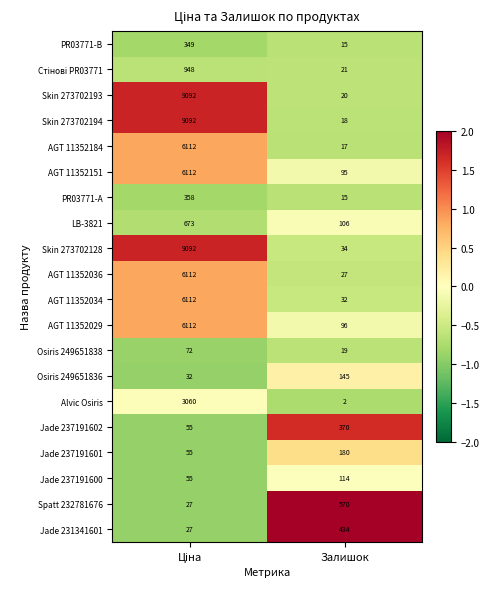

The value of PR03771-B at Залишок is 21. True or false?

False